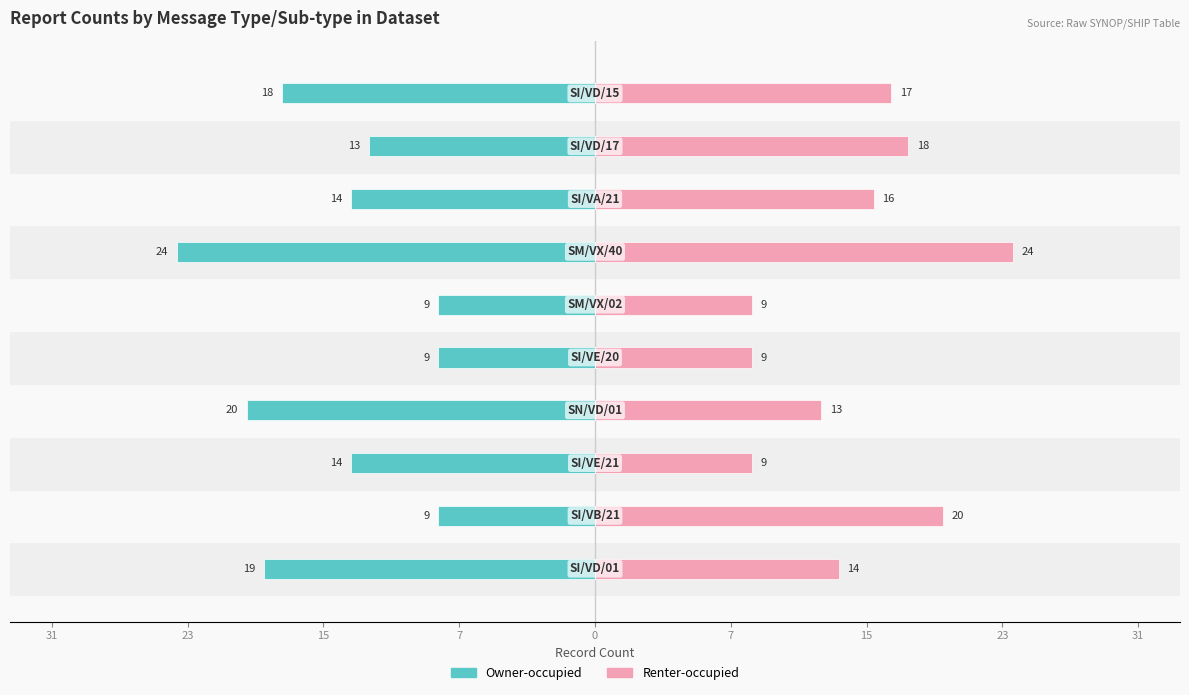

What is the approximate value of Renter-occupied at 15, to the nearest 10?

20